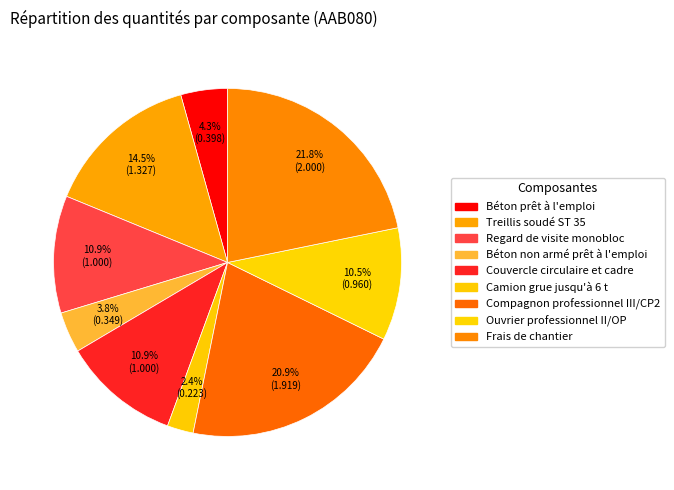

To the nearest percent, what is the combined percentage of Treillis soudé ST 35 and Béton prêt à l'emploi?

19%